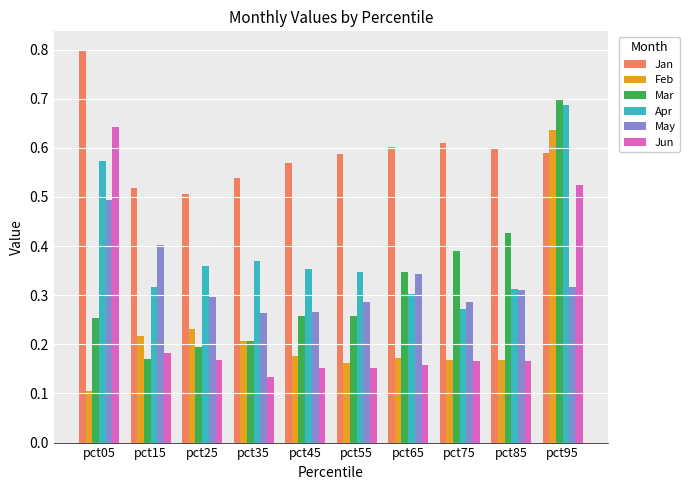

Is the value of Jun at pct55 greater than the value of Feb at pct45?

No